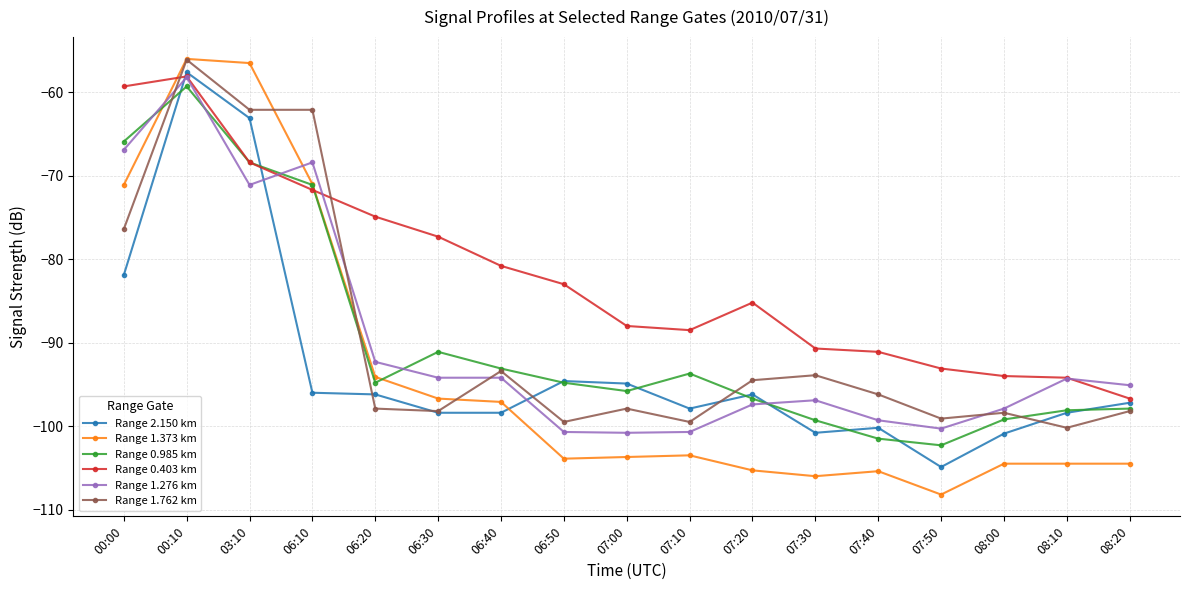

What is the difference between the highest and lowest values at 08:10?

10.3